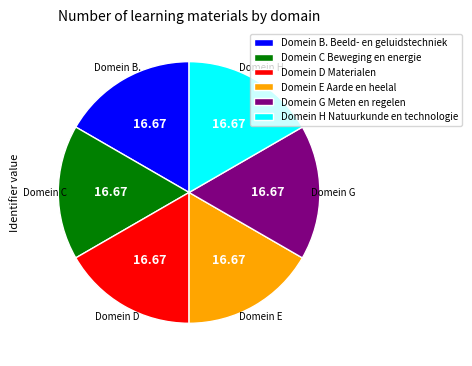

True or false: Domein B. Beeld- en geluidstechniek accounts for 17% of the total.

True